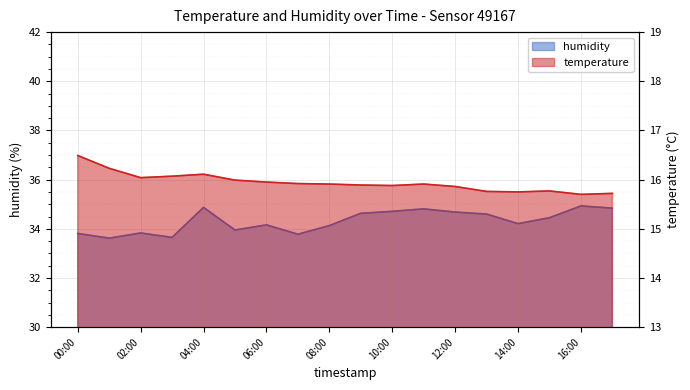

True or false: temperature and humidity cross at least once.

False